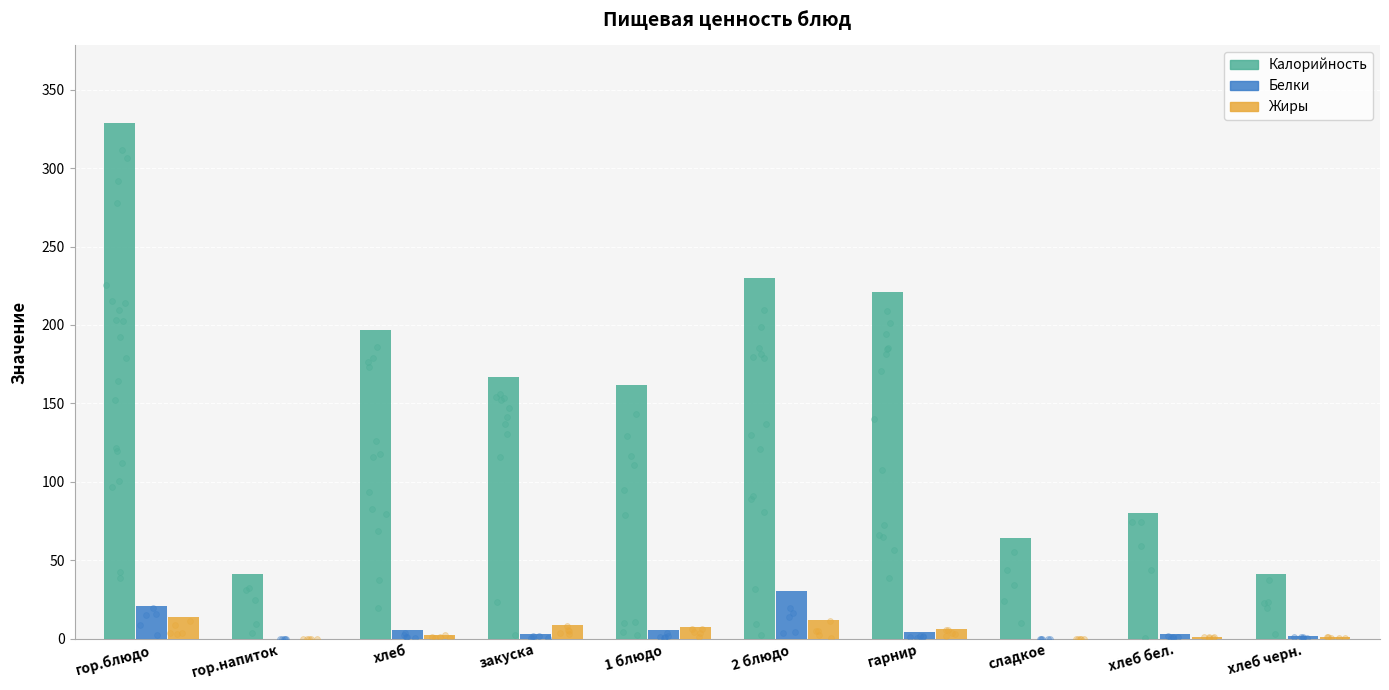

Is the value of Белки at 1 блюдо greater than the value of Жиры at гор.напиток?

Yes